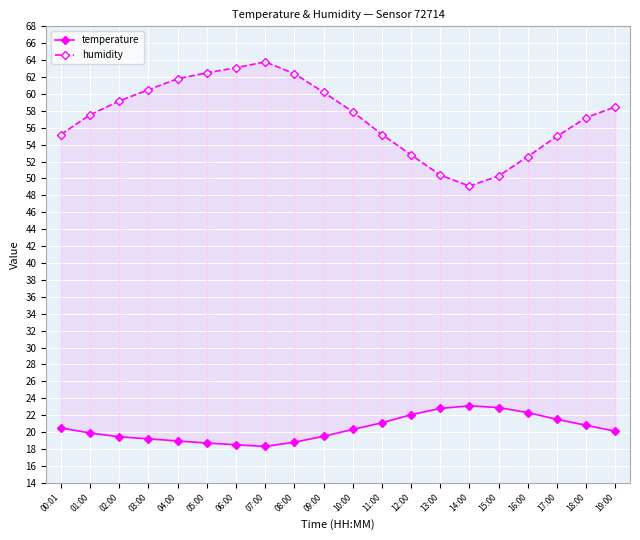

List the series in order of their overall mean, highest first.

humidity, temperature